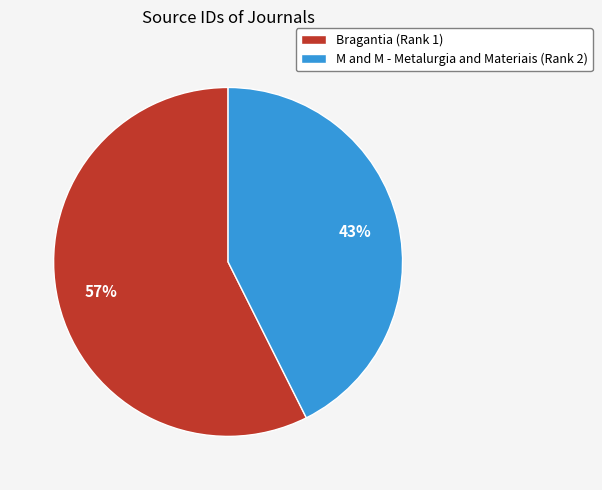

Is it true that M and M - Metalurgia and Materiais (Rank 2) is 43% of the pie?

True